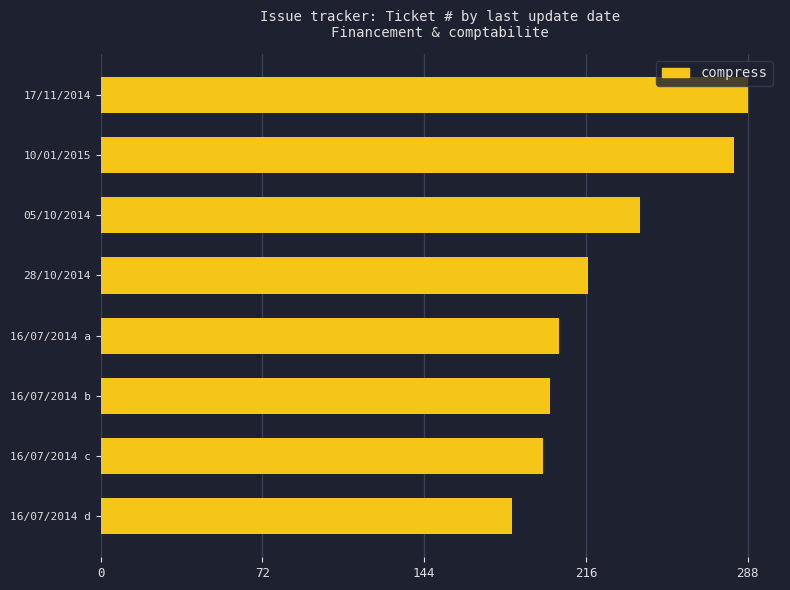

Reading bottom to top, what are all the values shown in this chart?

16/07/2014 d=183	16/07/2014 c=197	16/07/2014 b=200	16/07/2014 a=204	28/10/2014=217	05/10/2014=240	10/01/2015=282	17/11/2014=288